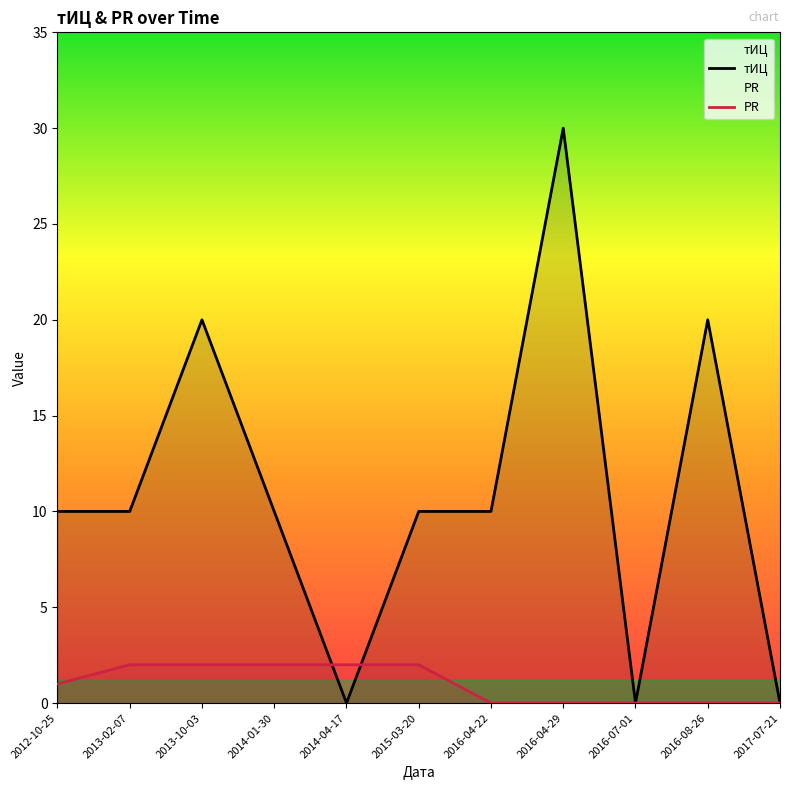

True or false: тИЦ has more than 2 interior local peaks.

True